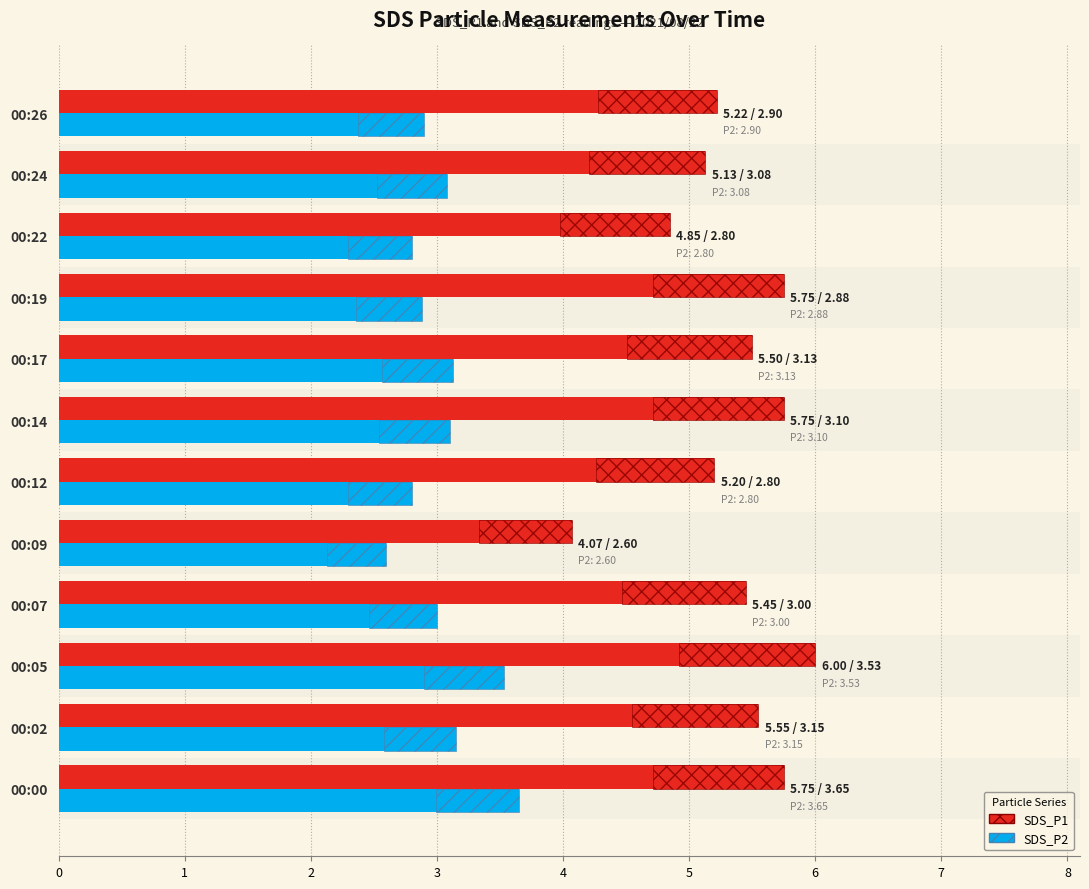

Is it true that SDS_P2 equals 3.1 at 00:14?

True